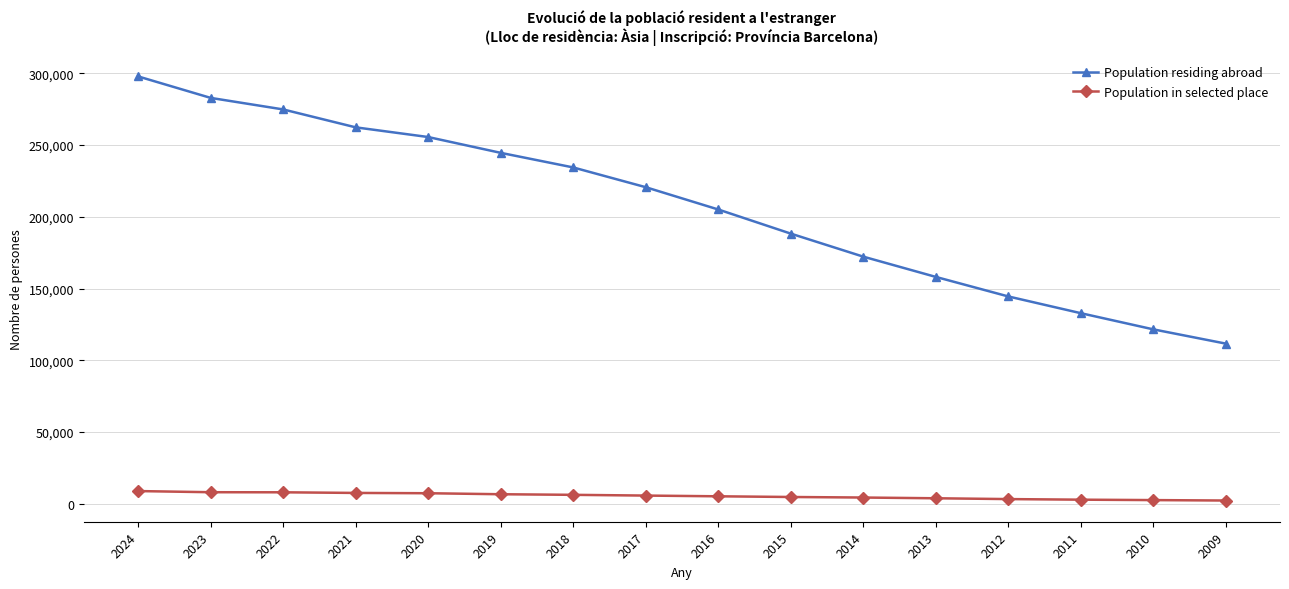

True or false: Population in selected place and Population residing abroad cross at least once.

False